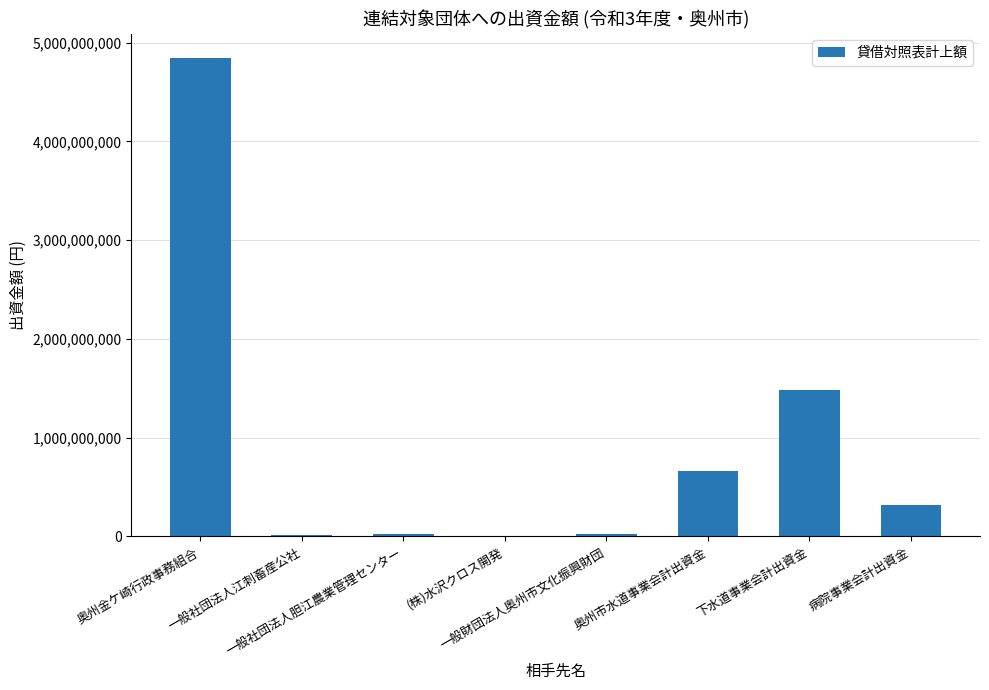

What is the value of the 6th bar from the left?

666028329